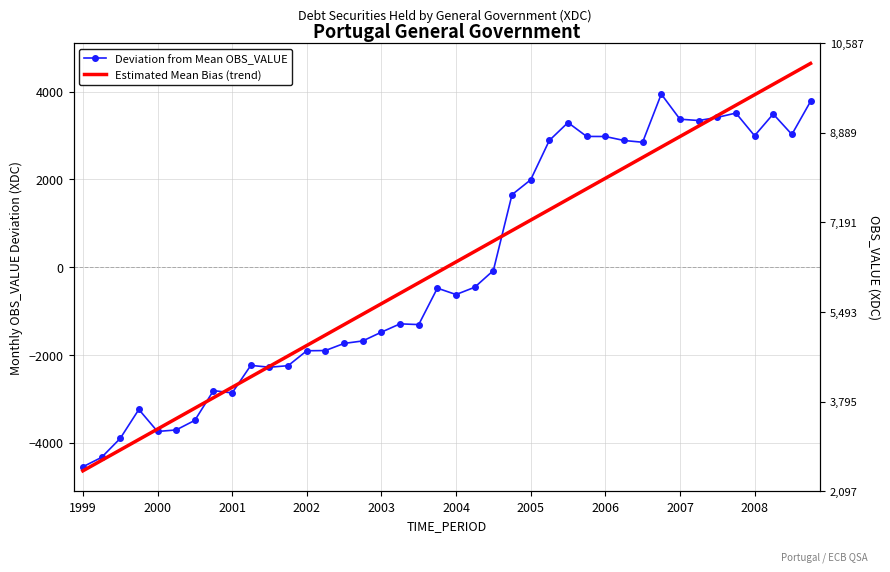

Is the value of Deviation from Mean OBS_VALUE at 11 greater than the value of Estimated Mean Bias (trend) at 23?

No